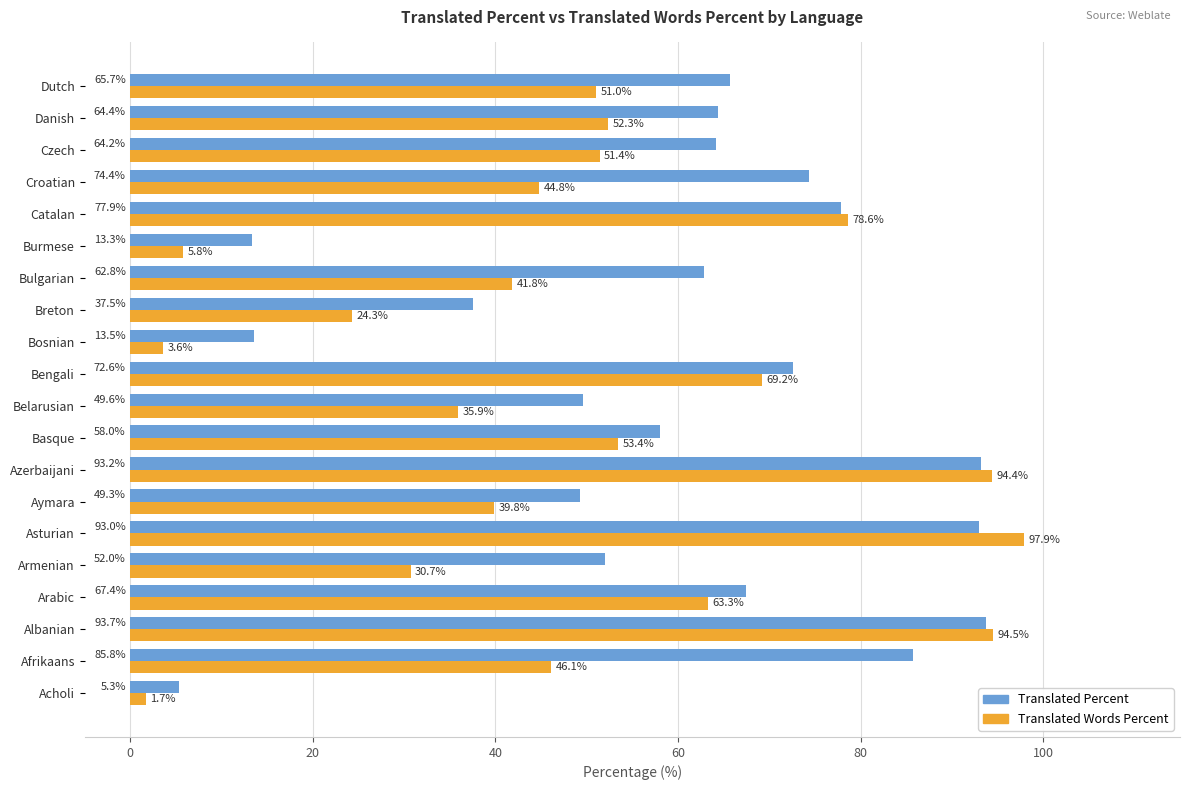

What is the approximate value of Translated Words Percent at Basque?

53.4